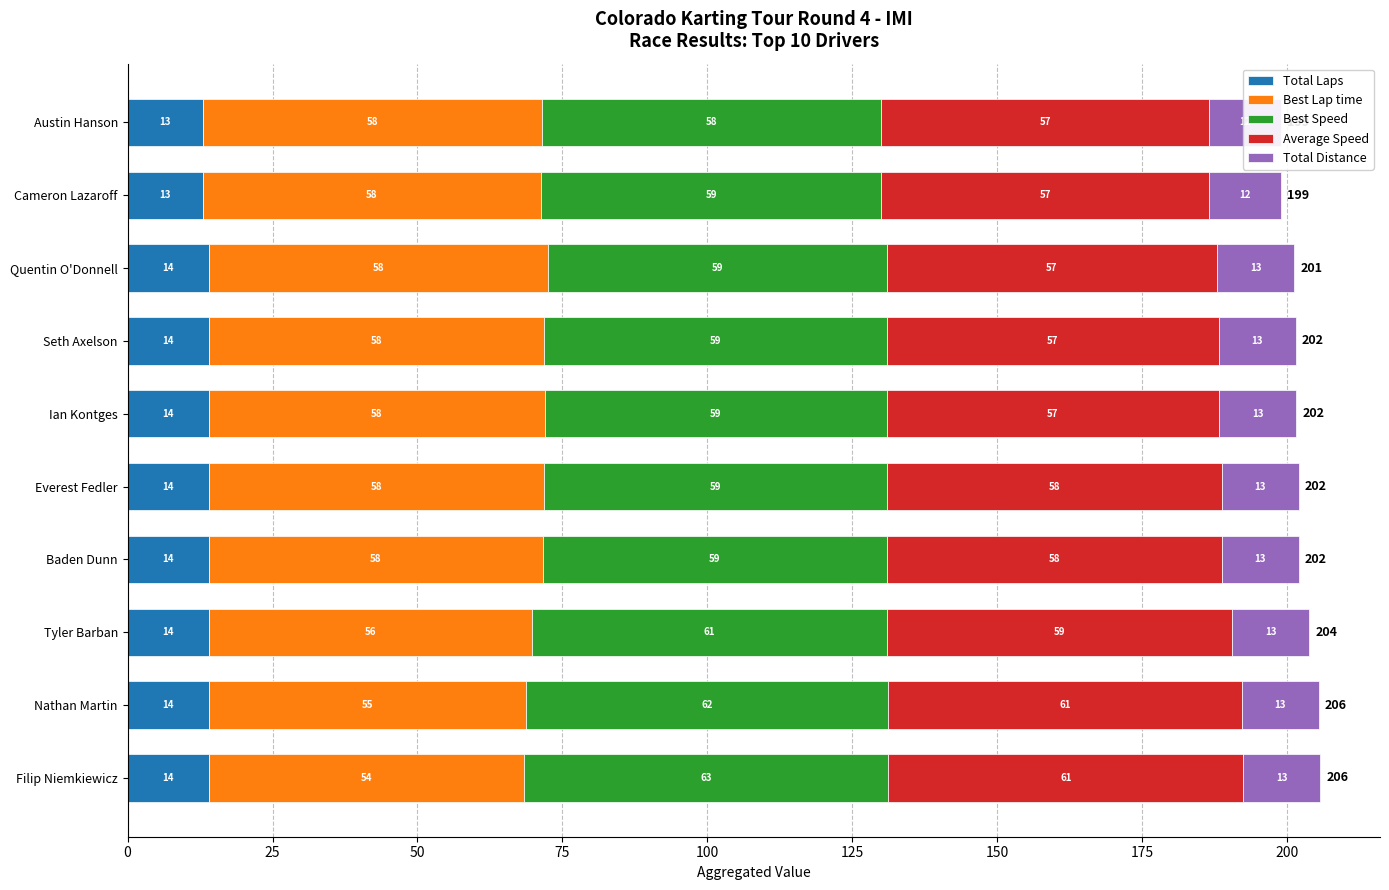

Does the chart contain any negative values?

No